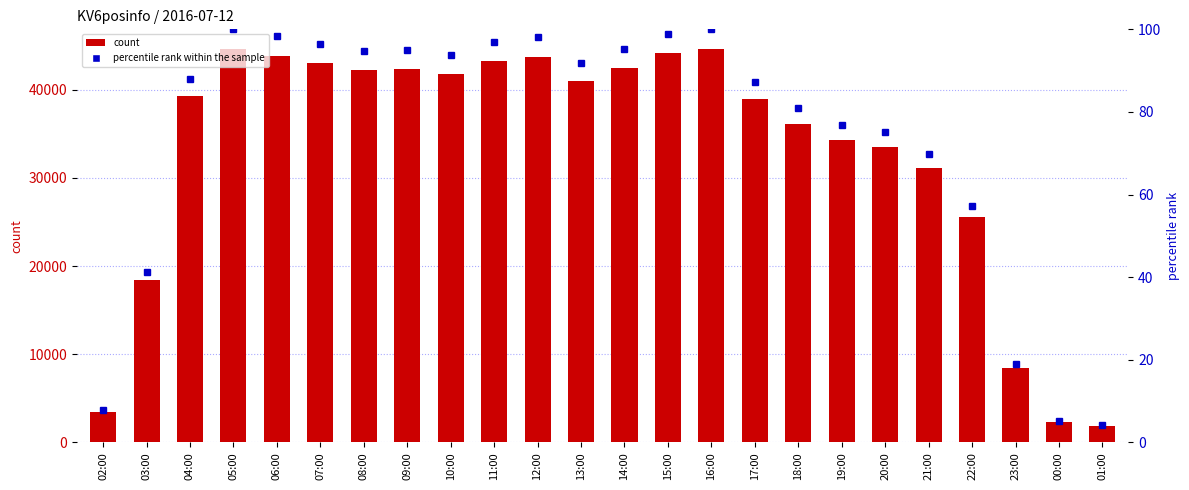

At which label does KV6posinfo reach its peak?

05:00